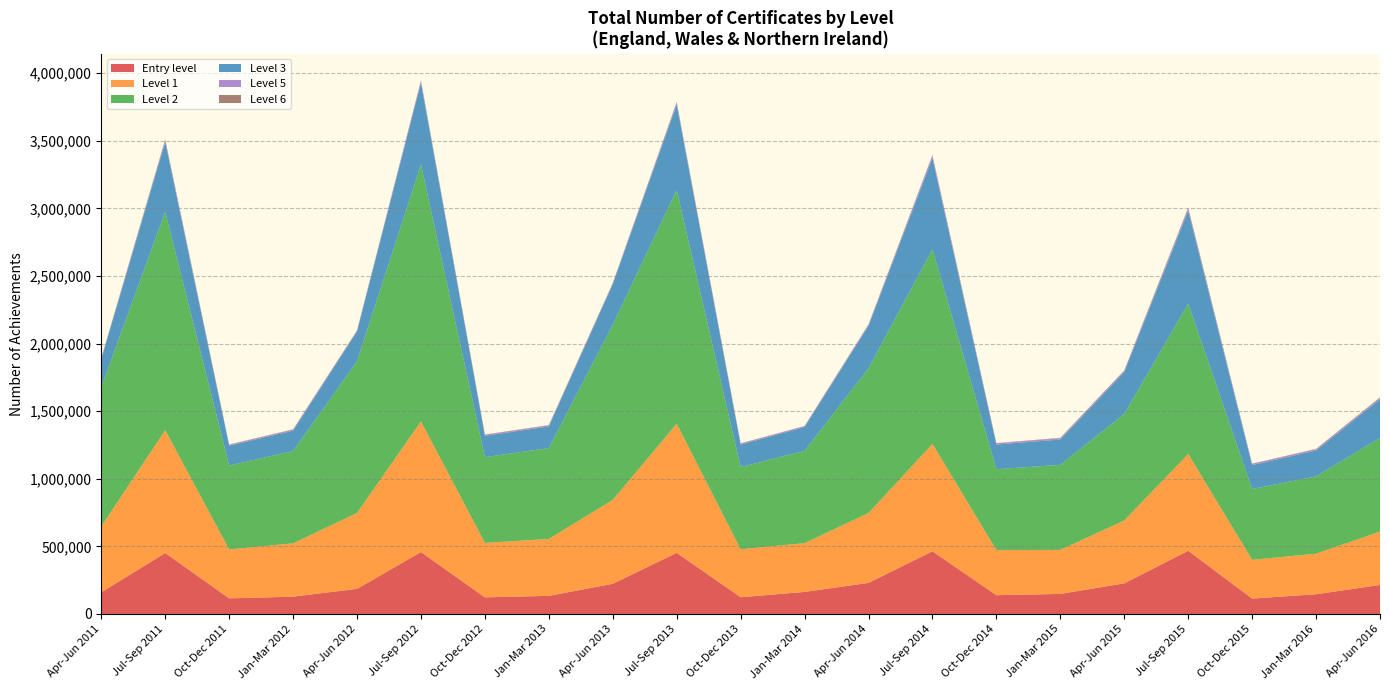

Reading right to left, what are all the values shown in this chart?

Entry level: 214400	146050	113800	467550	226400	148400	138900	463700	230100	163000	123800	452200	223350	134000	122850	458050	185850	128050	115450	451200	160250
Level 1: 395350	299700	286800	715600	465400	325500	333300	794500	516700	361200	354700	954950	620850	421250	403050	965750	561550	394600	361550	908450	487700
Level 2: 692250	571950	523550	1112150	787500	629000	598650	1439450	1069950	681900	608000	1728100	1295000	671750	634200	1900950	1121050	682500	621000	1614850	1029900
Level 3: 285950	191400	176800	687100	309450	187400	182300	673850	314300	176250	166600	632150	299900	159800	158100	603950	221000	150600	146900	515750	207100
Level 5: 9700	9300	9500	17150	10050	9750	8850	18750	8800	6600	7200	14850	7750	7350	6500	13950	6950	7100	6950	15700	6350
Level 6: 4350	2450	1600	5750	2800	2700	1900	4050	2350	1500	1950	4050	1650	2800	2400	3550	1500	2950	1550	4200	1850